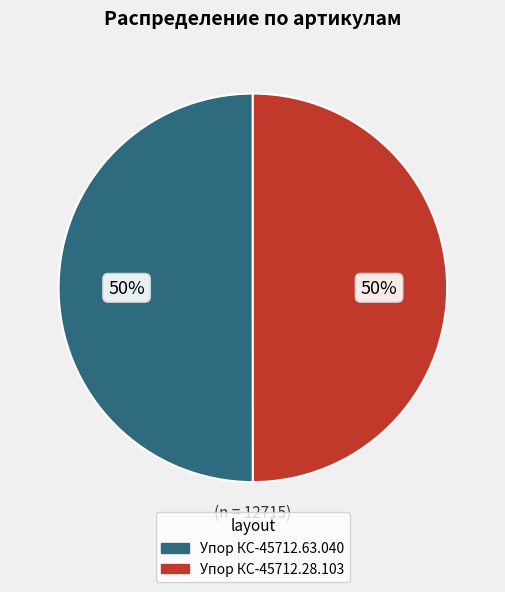

Do Упор КС-45712.63.040 and Упор КС-45712.28.103 together represent more than half of the pie?

Yes